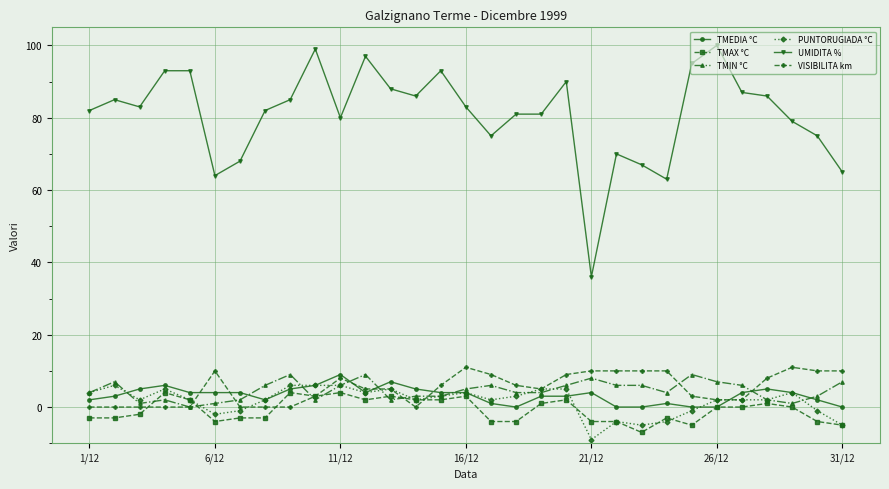

Which series has the largest total across all categories?

UMIDITA %